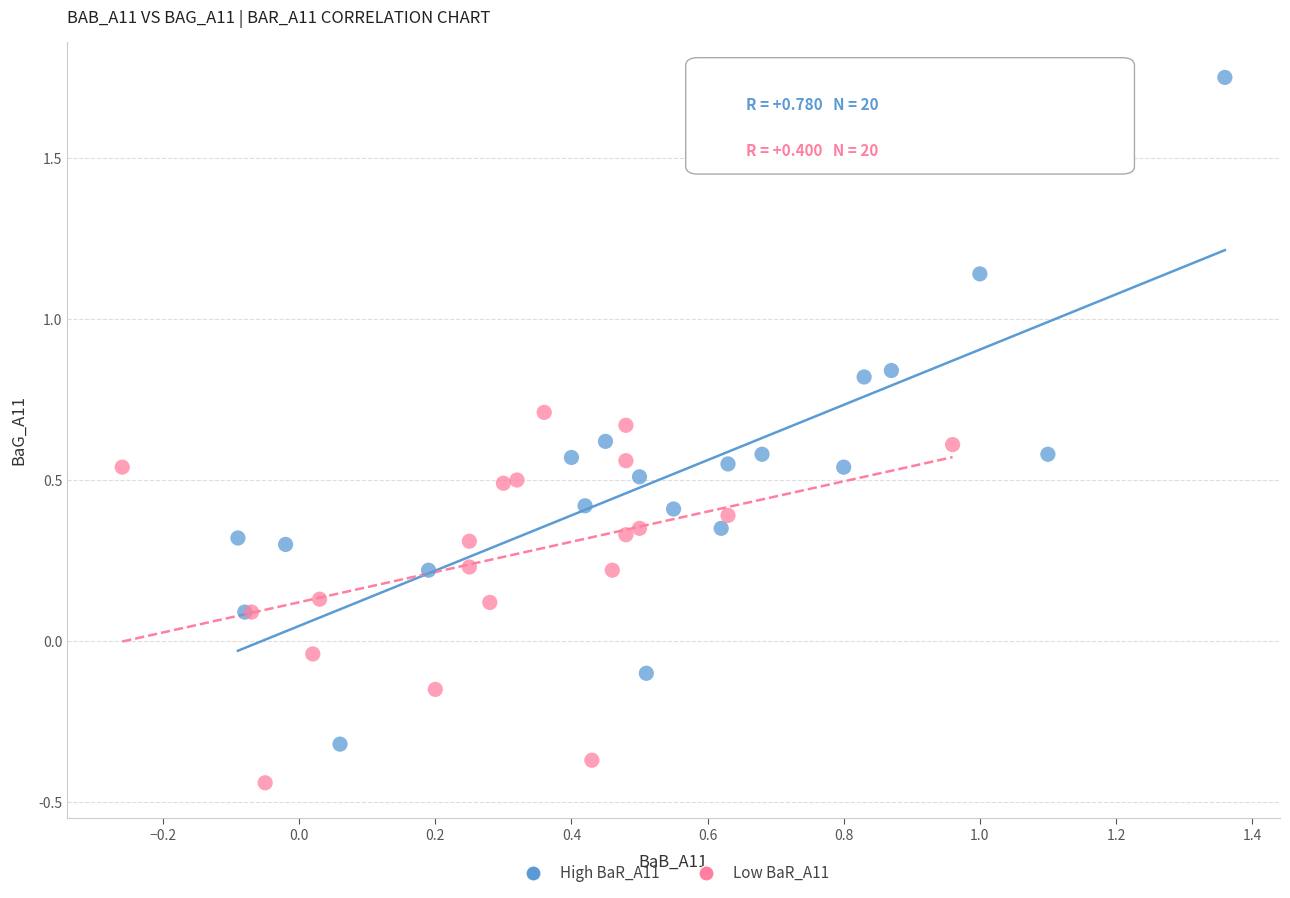

Which series reaches the maximum Y coordinate?

High BaR_A11